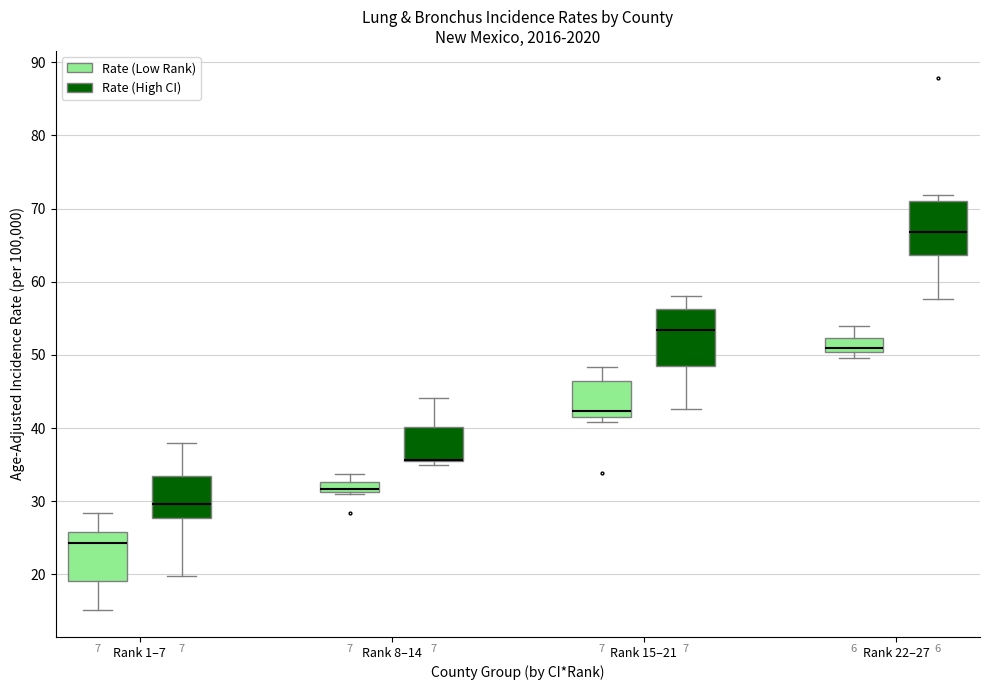

Where does the upper whisker of the box for Rank 15–21 (Rate (Low Rank)) end on the y-axis? The values are not printed on the chart, so give them approximately, as read against the axis.

48